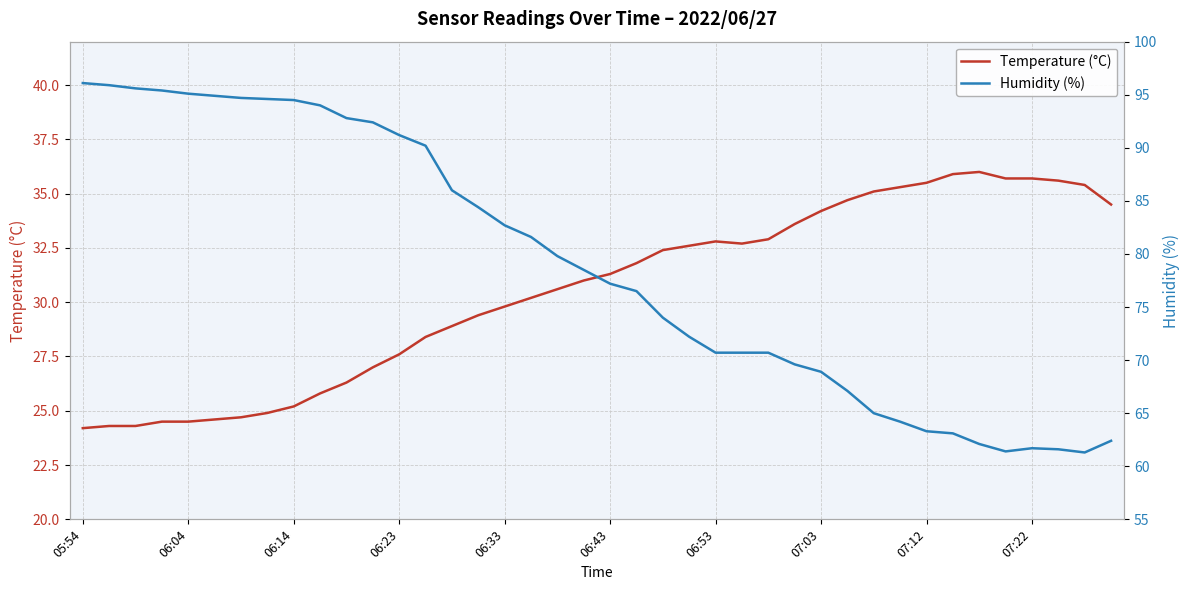

Count the number of categories in the chart.

40